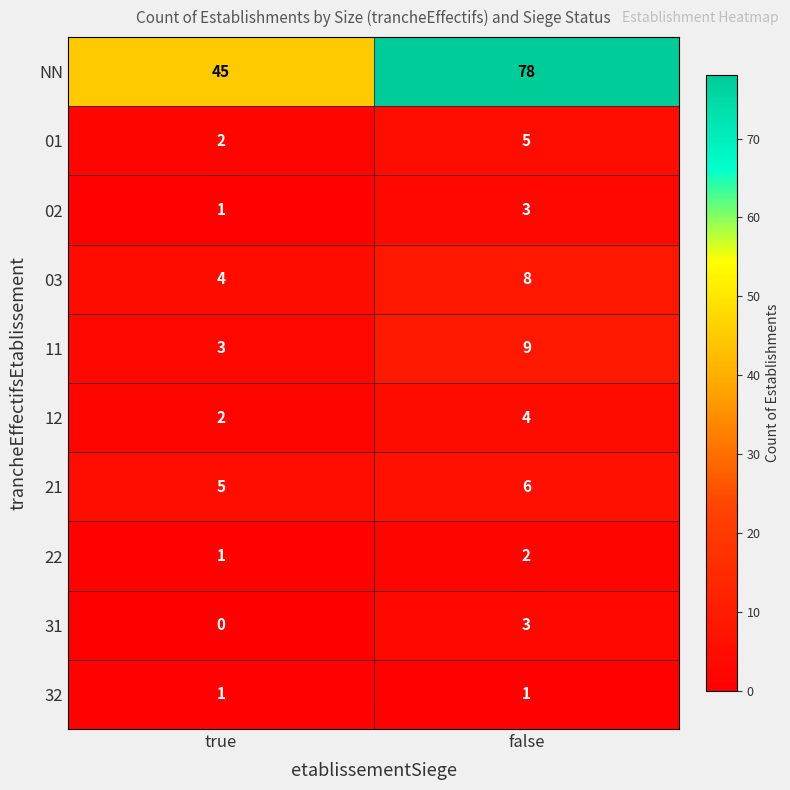

Reading right to left, what are all the values shown in this chart?

NN: 78	45
01: 5	2
02: 3	1
03: 8	4
11: 9	3
12: 4	2
21: 6	5
22: 2	1
31: 3	0
32: 1	1